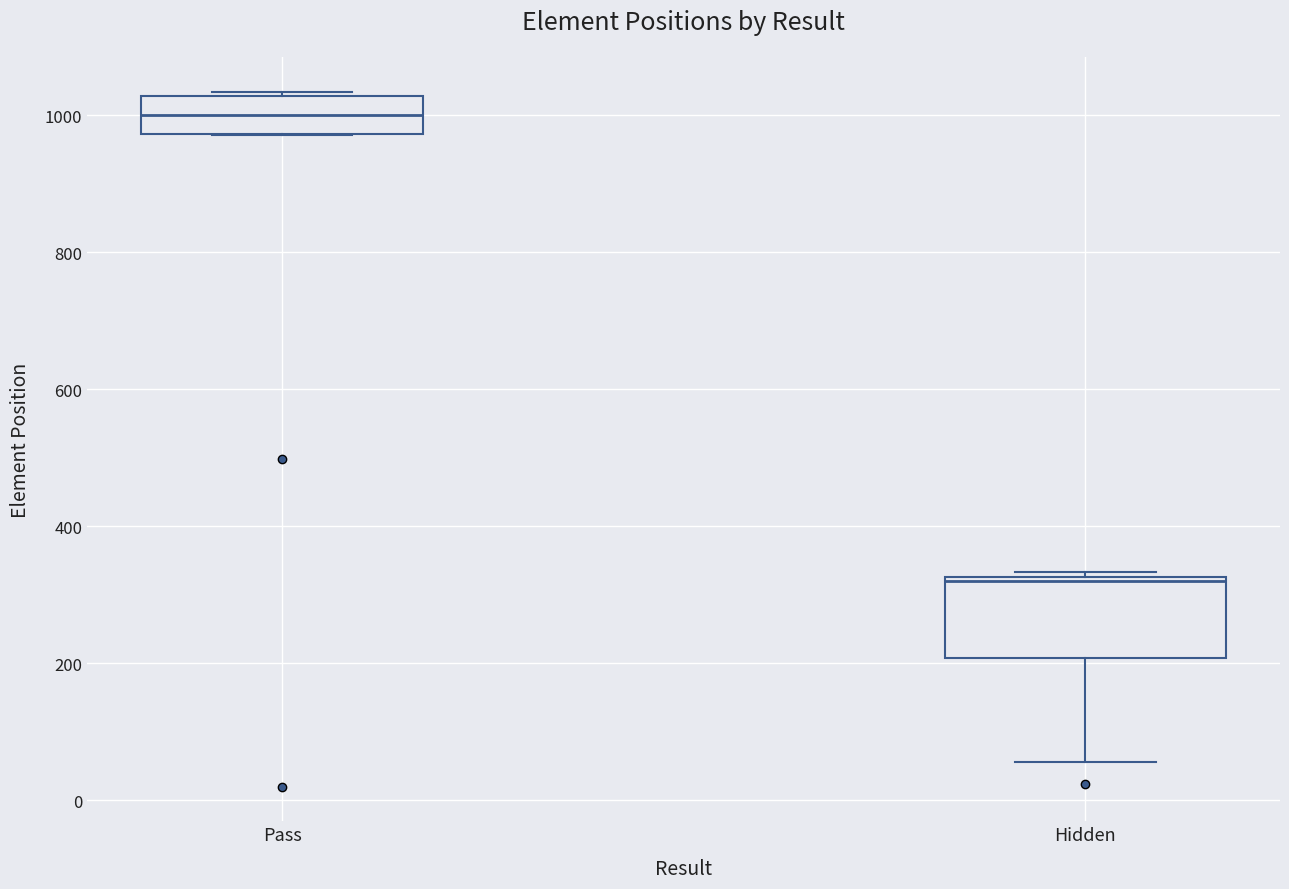

Where does the median line of the box for Pass sit on the y-axis? The values are not printed on the chart, so give them approximately, as read against the axis.

1000